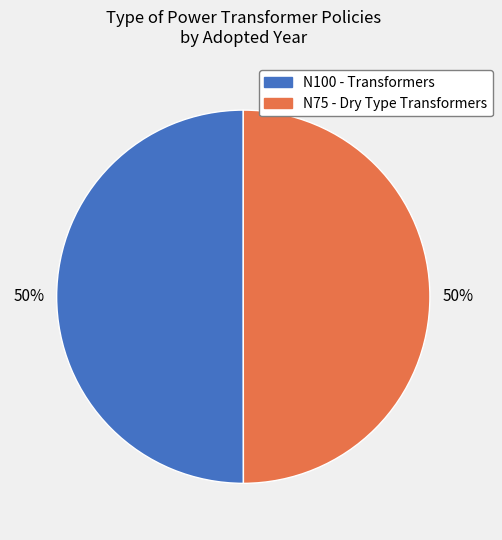

How many segments does this pie chart have?

2